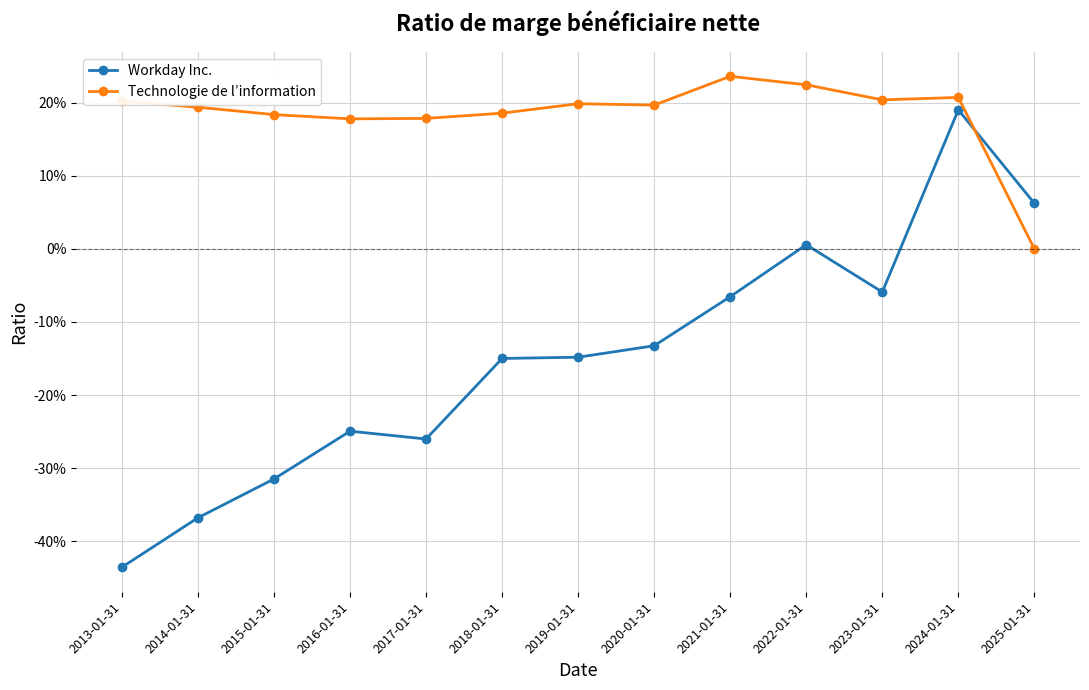

Between 2022-01-31 and 2014-01-31, which is larger?

2022-01-31